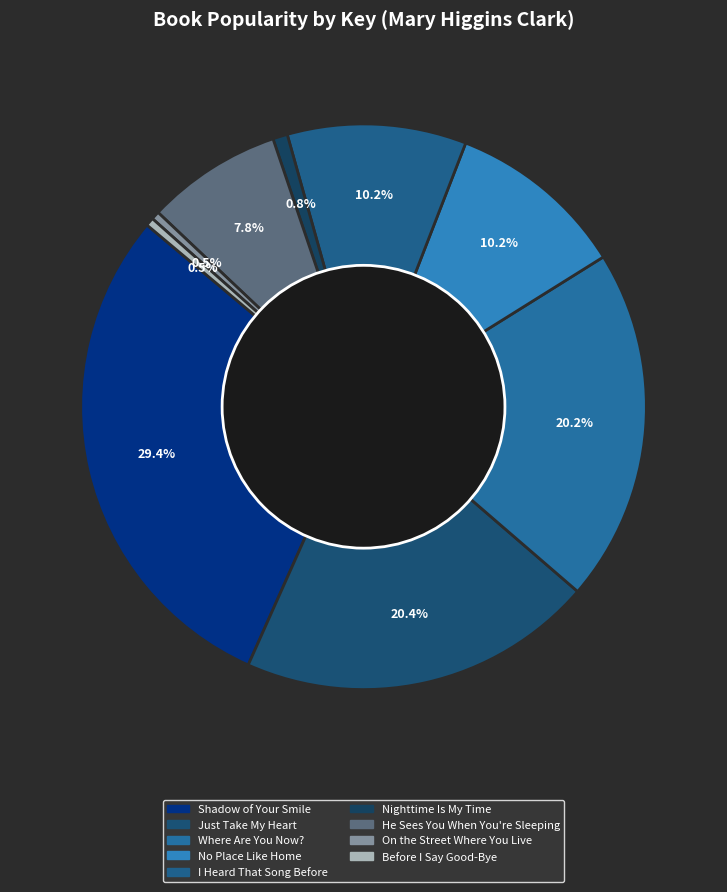

Rank the categories by value from lowest to highest.

On the Street Where You Live, Before I Say Good-Bye, Nighttime Is My Time, He Sees You When You're Sleeping, No Place Like Home, I Heard That Song Before, Where Are You Now?, Just Take My Heart, Shadow of Your Smile